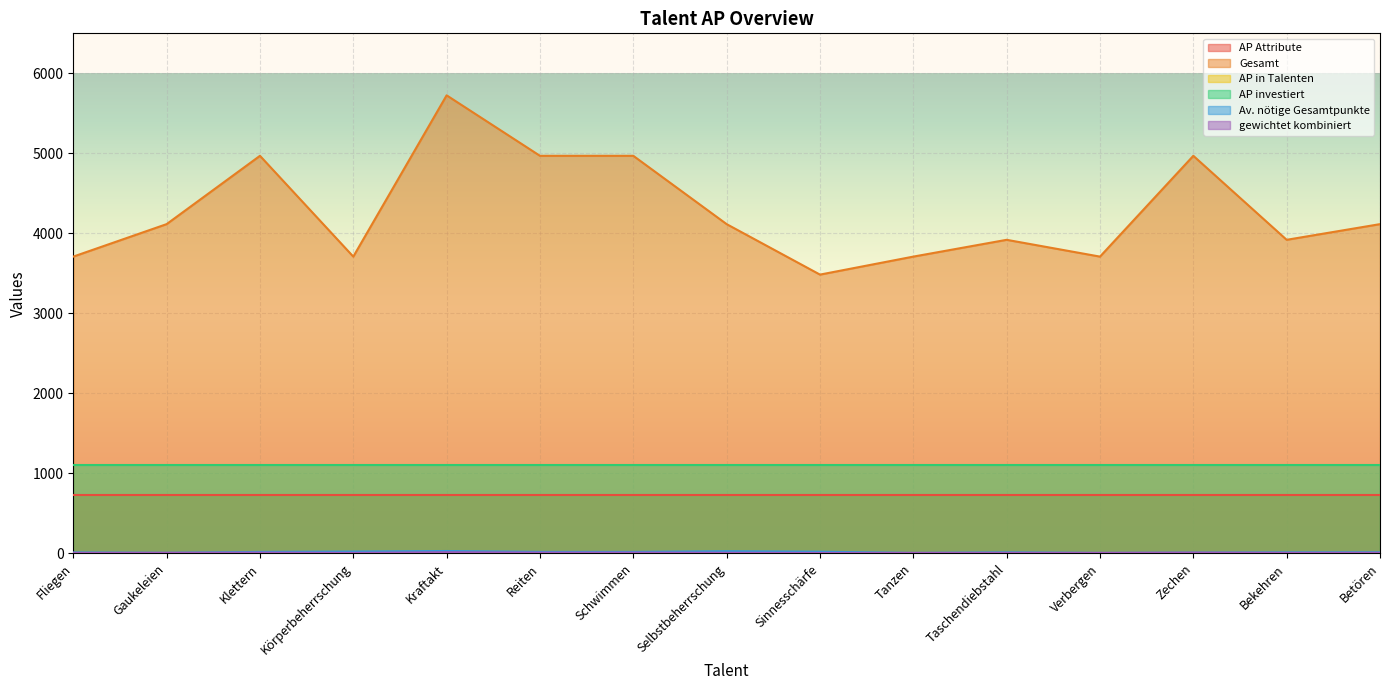

Does the chart display data point markers on the line(s)?

No